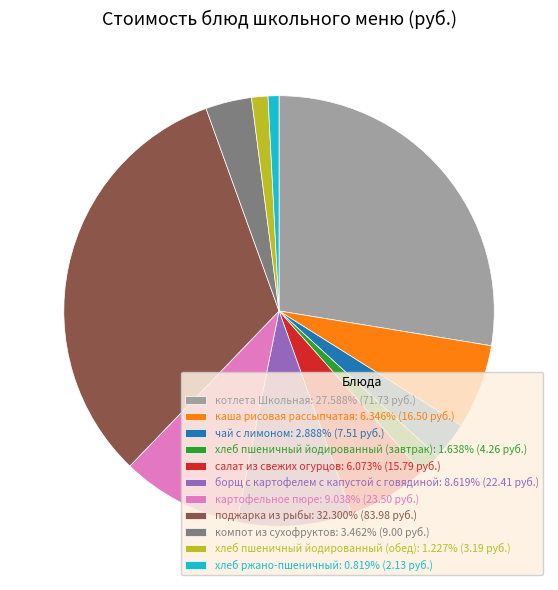

Is каша рисовая рассыпчатая the majority of the pie?

No